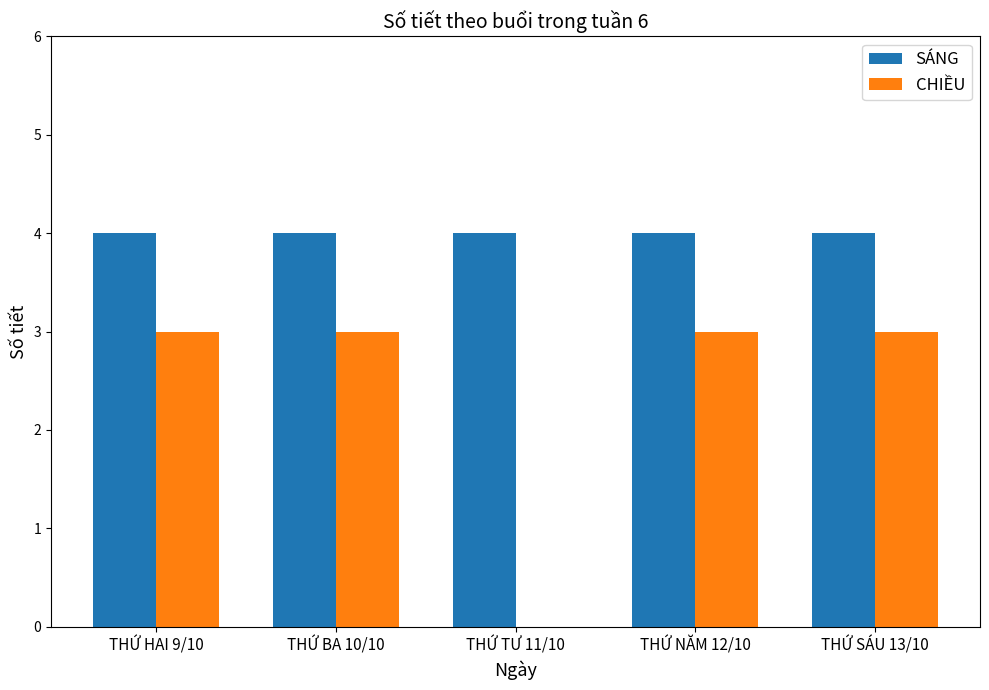

How many series are shown in this chart?

2